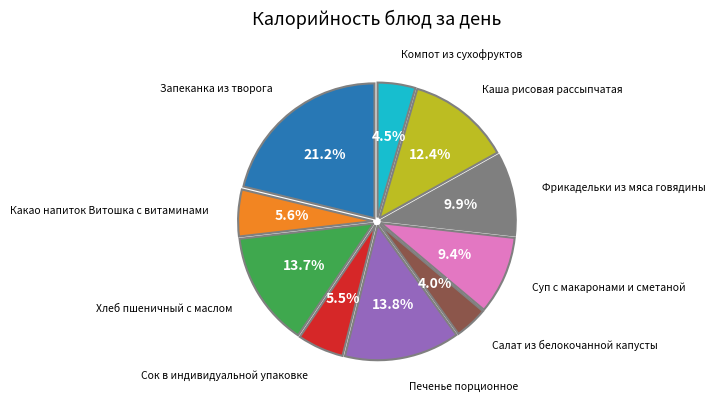

Is there any slice that represents more than half of the pie?

No